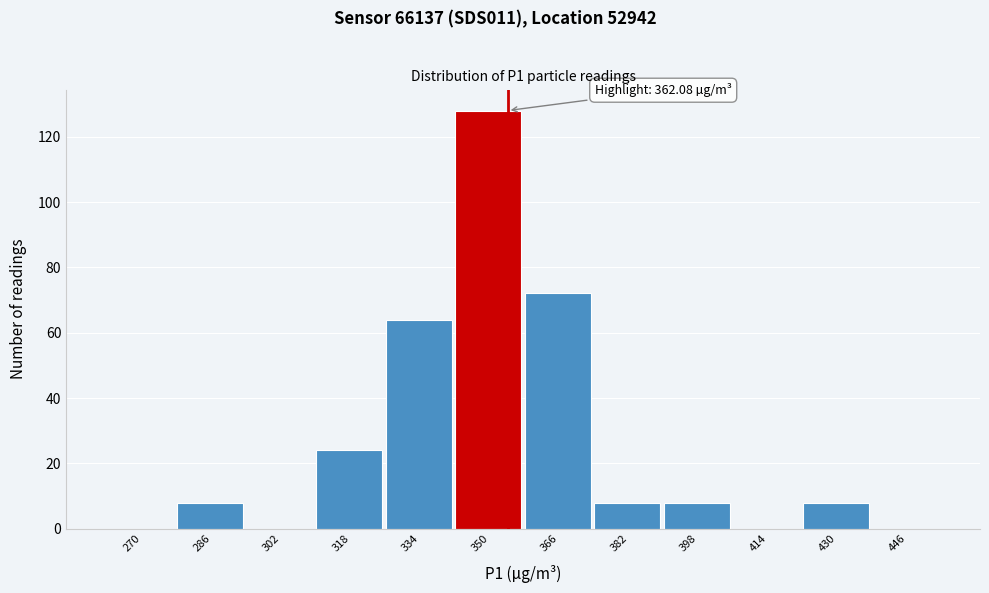

Reading left to right, list all the values displayed in this chart.

270=0	286=8	302=0	318=24	334=64	350=128	366=72	382=8	398=8	414=0	430=8	446=0